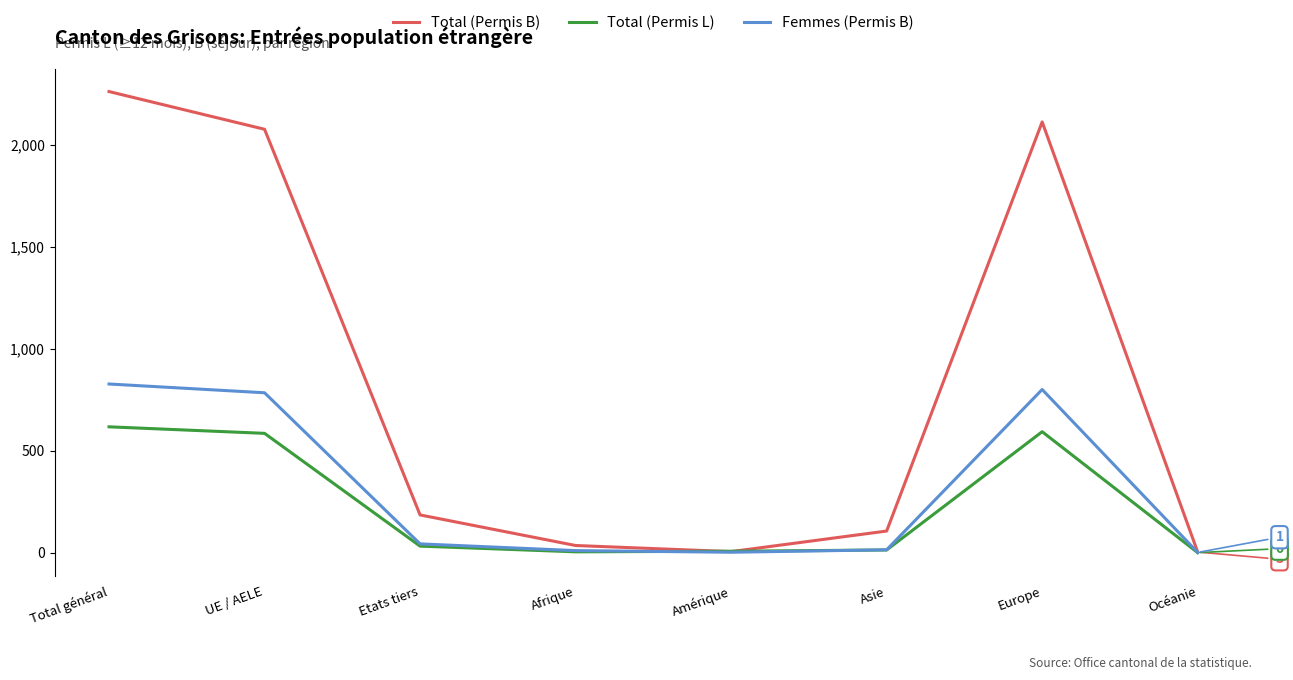

Does the chart display data point markers on the line(s)?

No